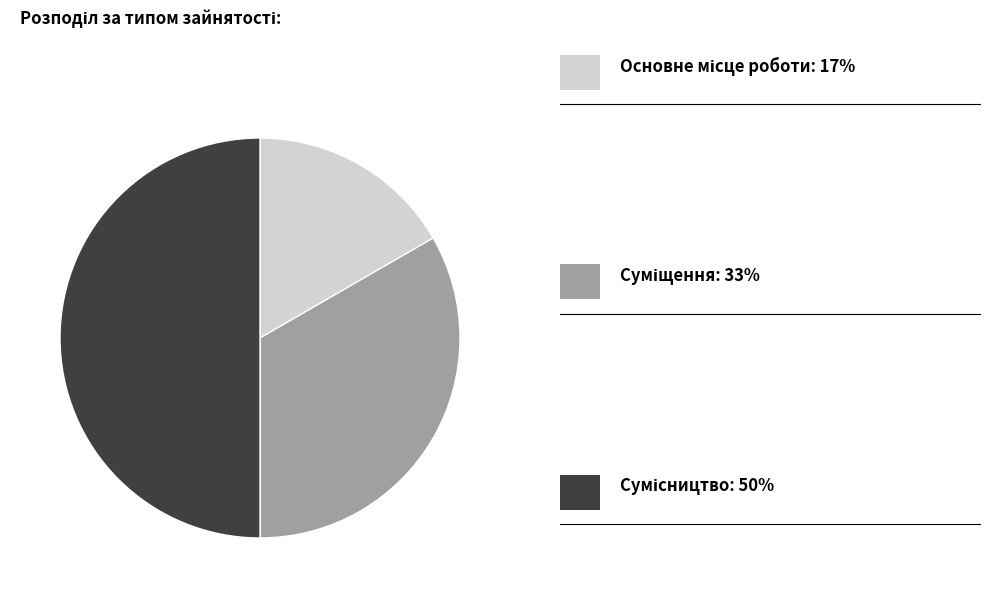

How many segments does this pie chart have?

3